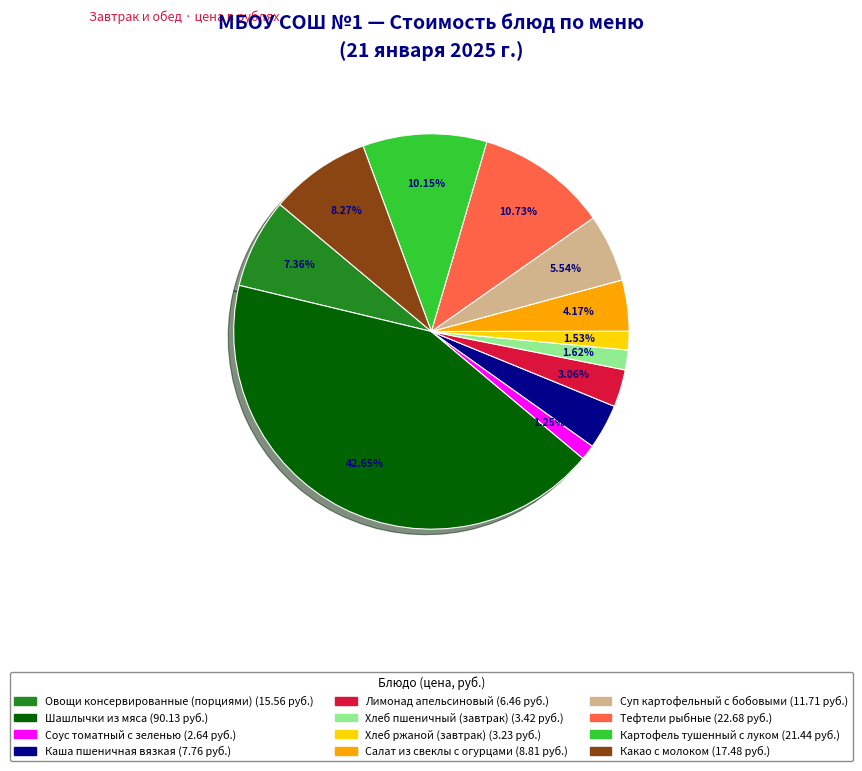

What is the largest slice in the pie chart?

Шашлычки из мяса